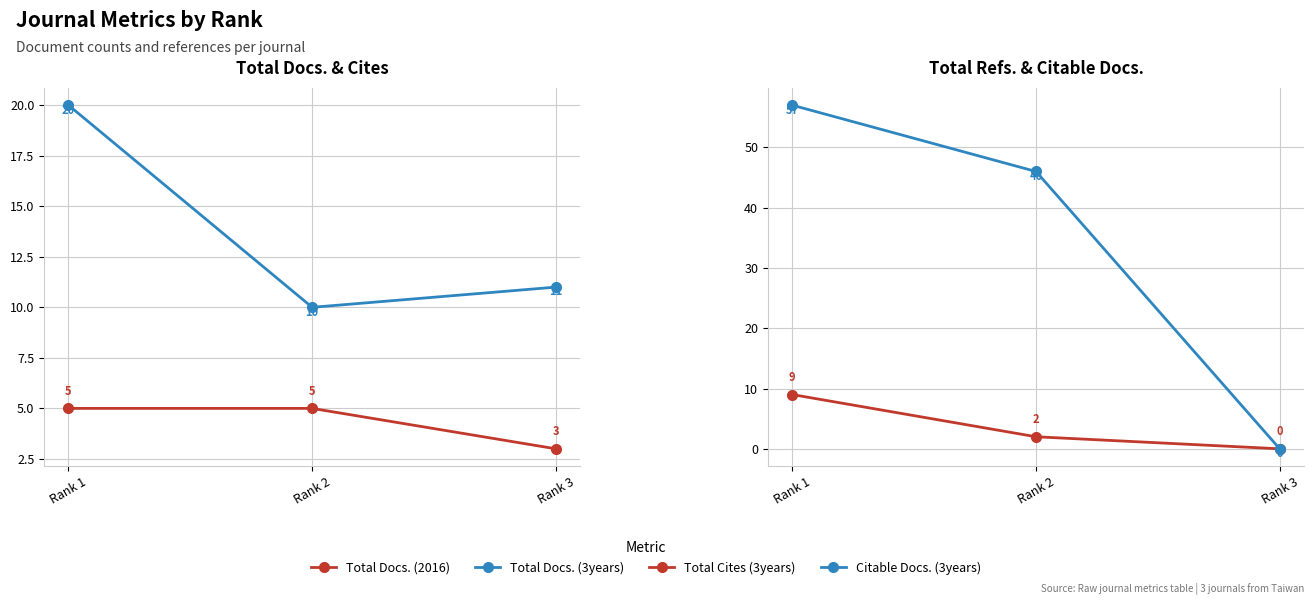

How many values in the Total Docs. (2016) series are below 5?

1